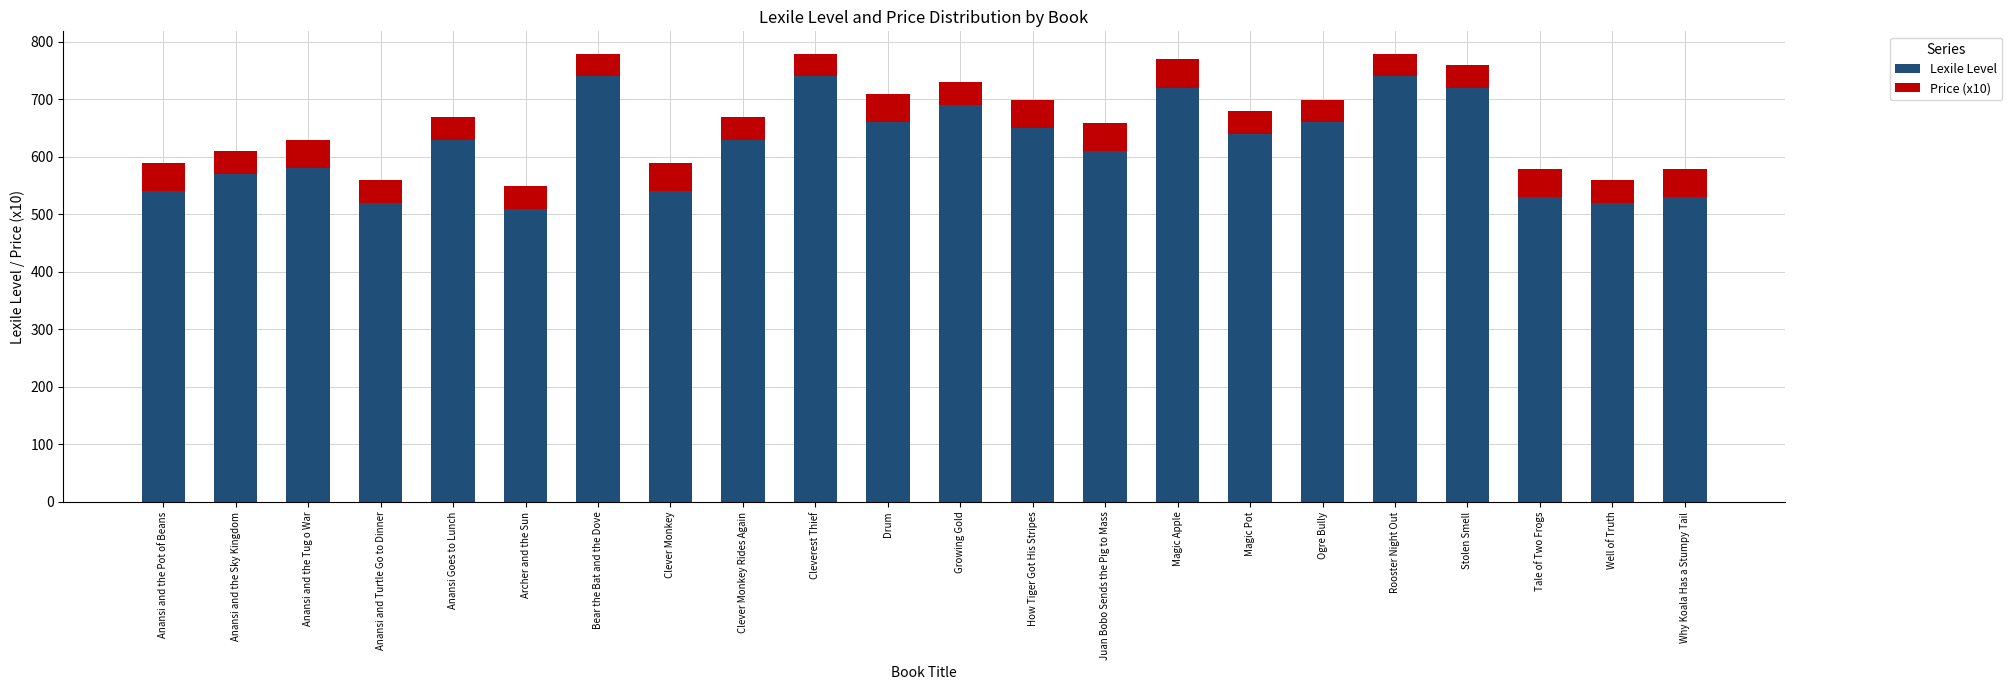

What is the total value across all series at How Tiger Got His Stripes?

699.5